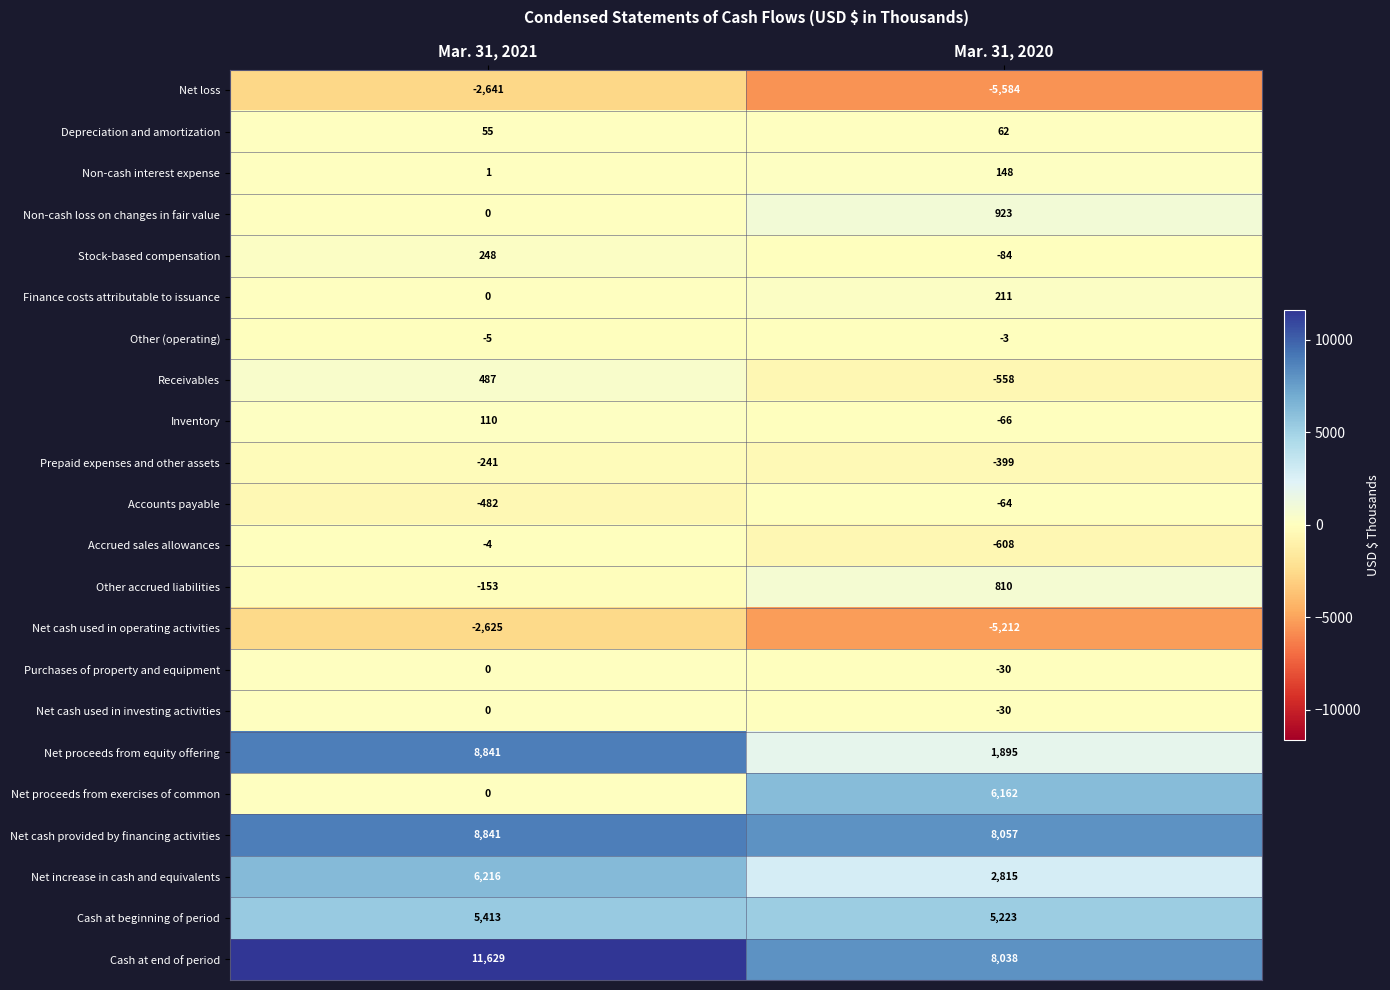

At which label does Non-cash loss on changes in fair value reach its minimum?

Mar. 31, 2021